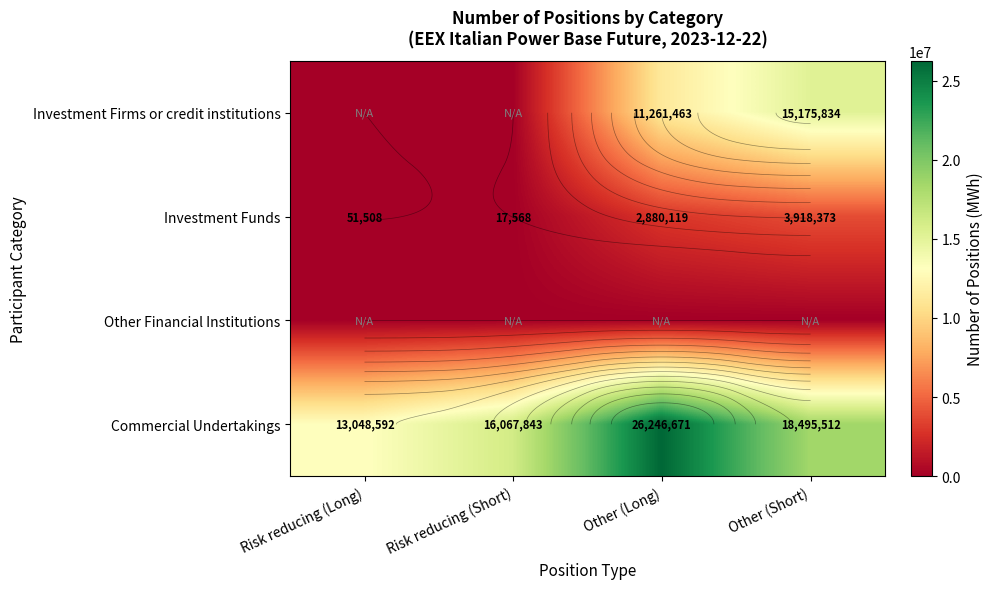

The value of Commercial Undertakings at Risk reducing (Long) is 13048592. True or false?

True